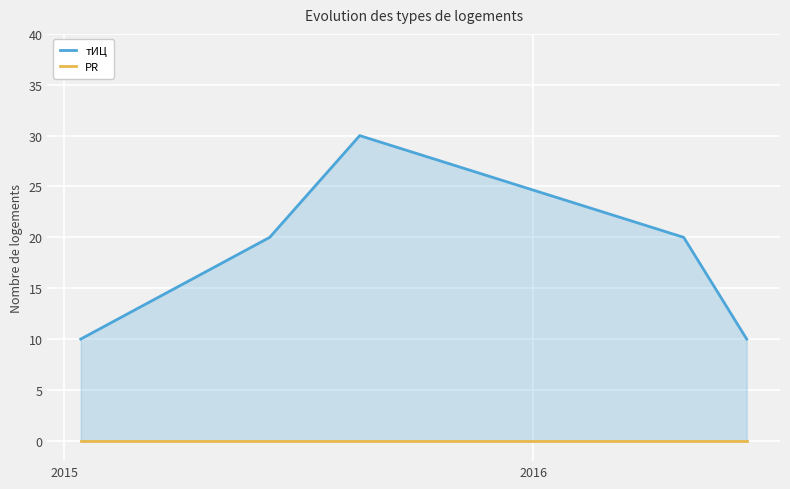

How many interior local peaks does the тИЦ series have?

1